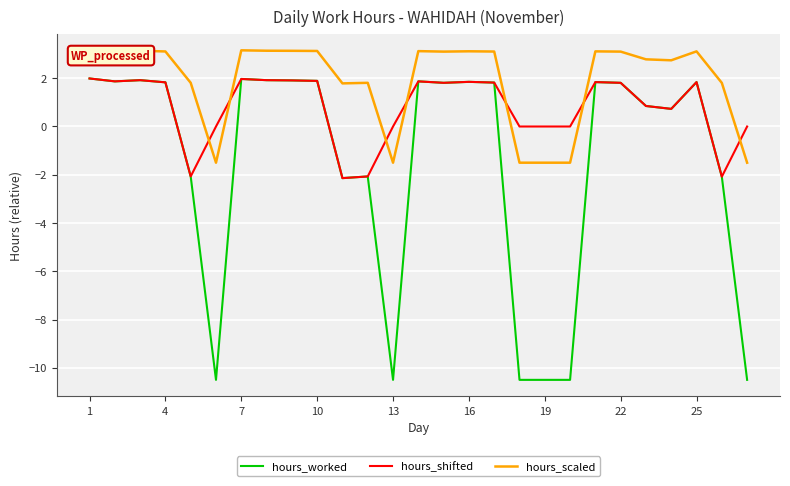

The value of hours_shifted at 22 is 3.0. True or false?

False